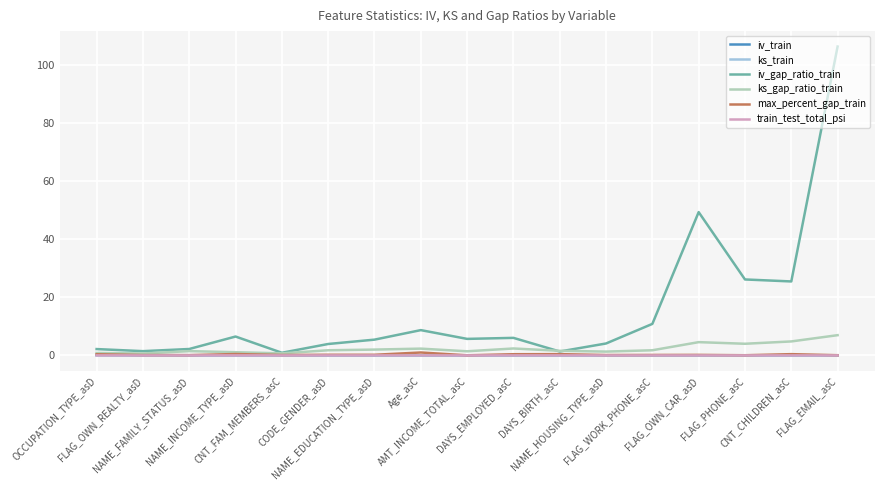

Which series has the largest range (max minus min)?

iv_gap_ratio_train